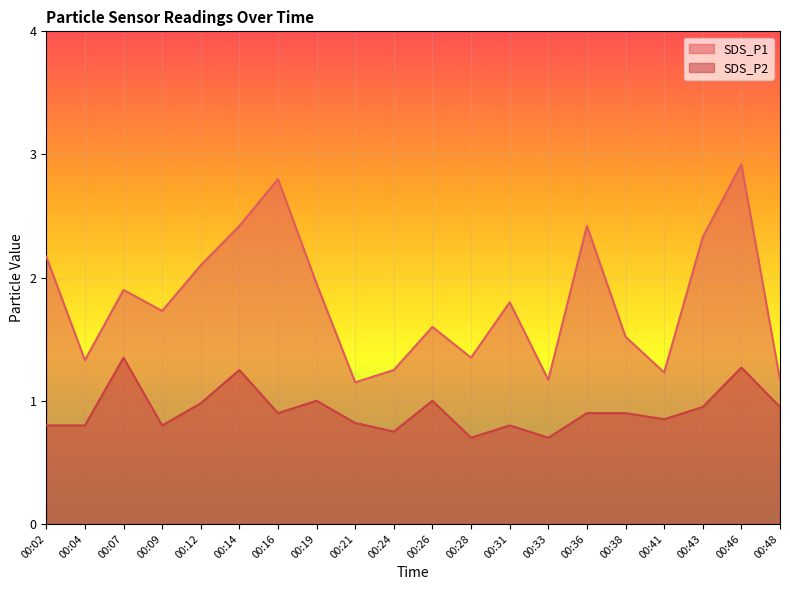

True or false: SDS_P1 and SDS_P2 cross at least once.

False